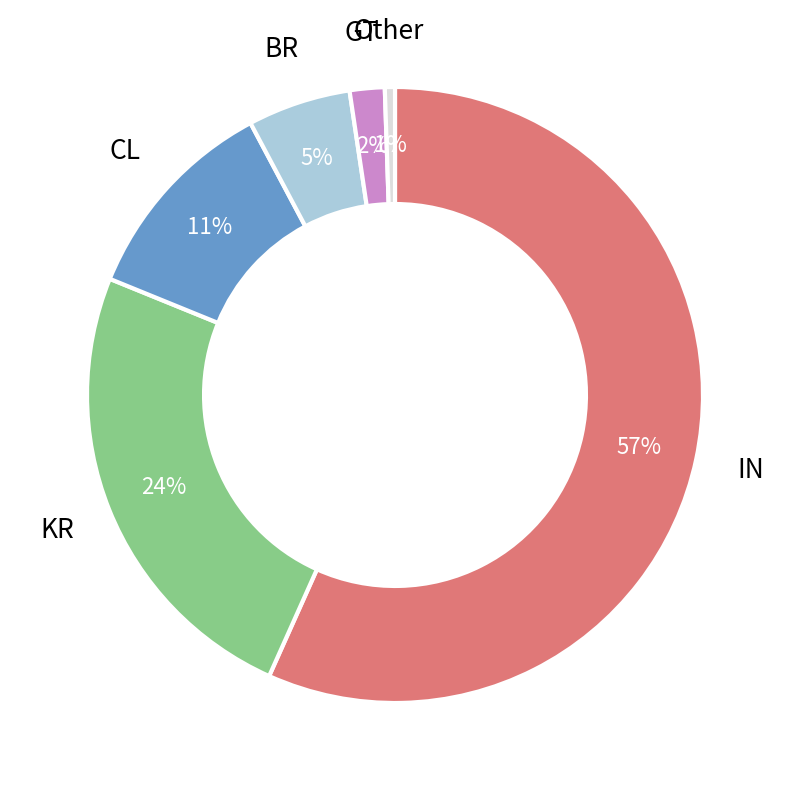

To the nearest percent, what is the difference between the largest and smallest slice percentages?

56%